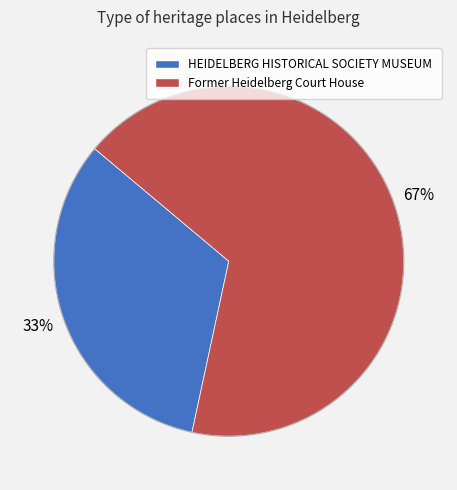

To the nearest percent, what portion does HEIDELBERG HISTORICAL SOCIETY MUSEUM represent?

33%